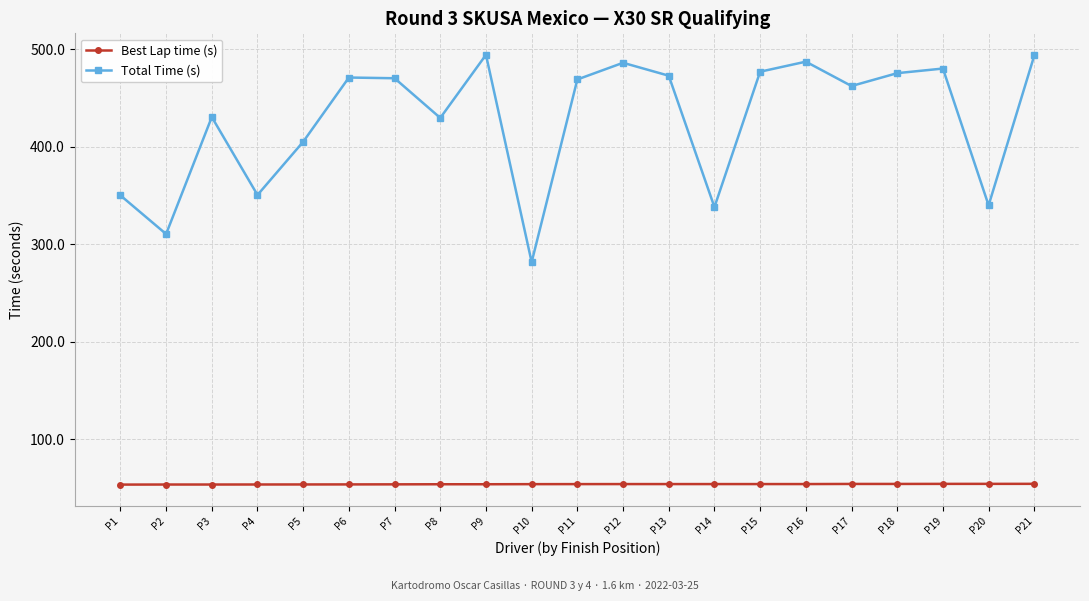

What is the maximum value shown in the chart?

494.1